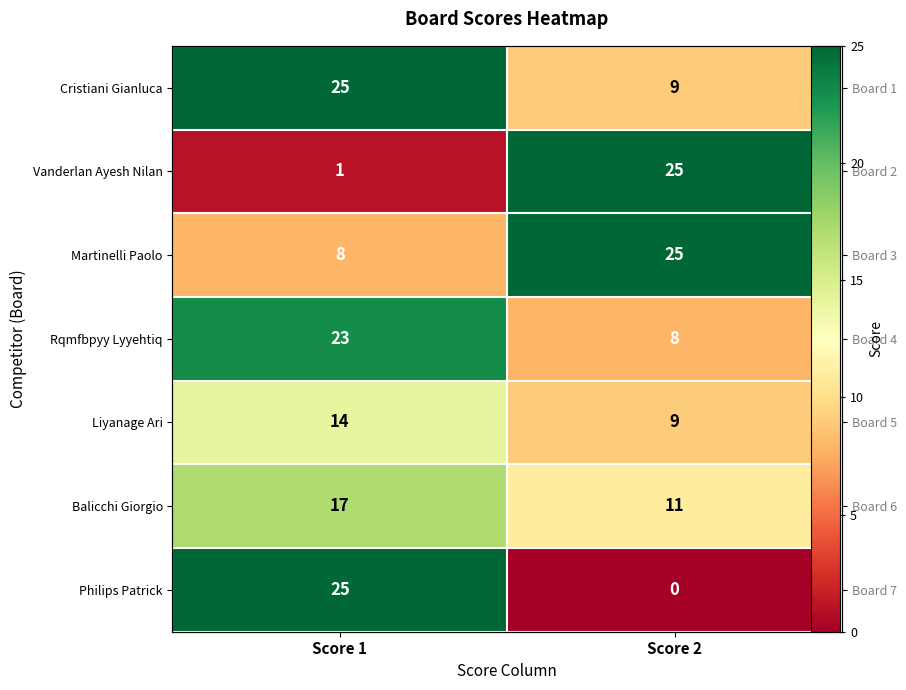

At which category is the sum across all series the highest?

Score 1